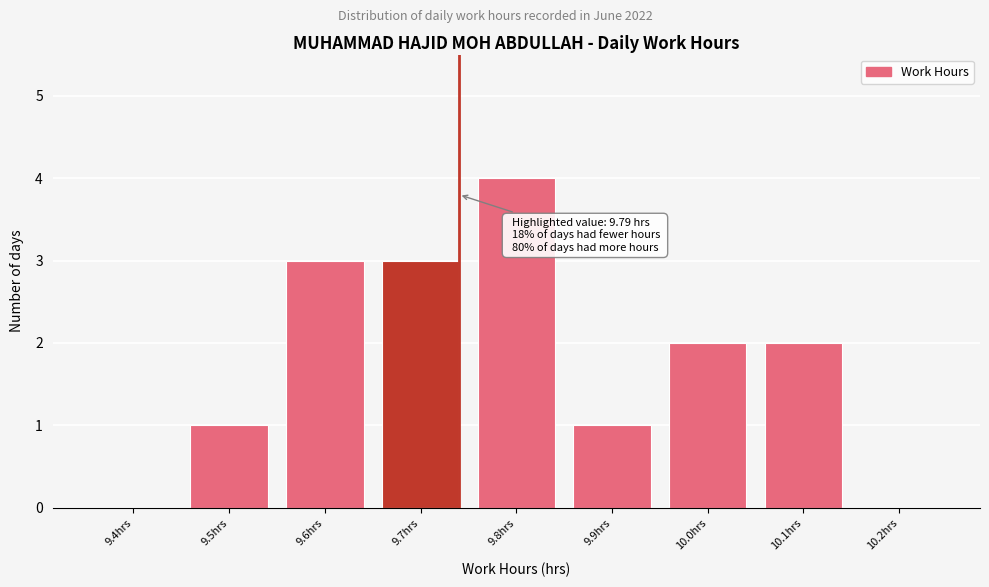

Reading left to right, extract all data points from this chart.

9.4hrs=0	9.5hrs=1	9.6hrs=3	9.7hrs=3	9.8hrs=4	9.9hrs=1	10.0hrs=2	10.1hrs=2	10.2hrs=0